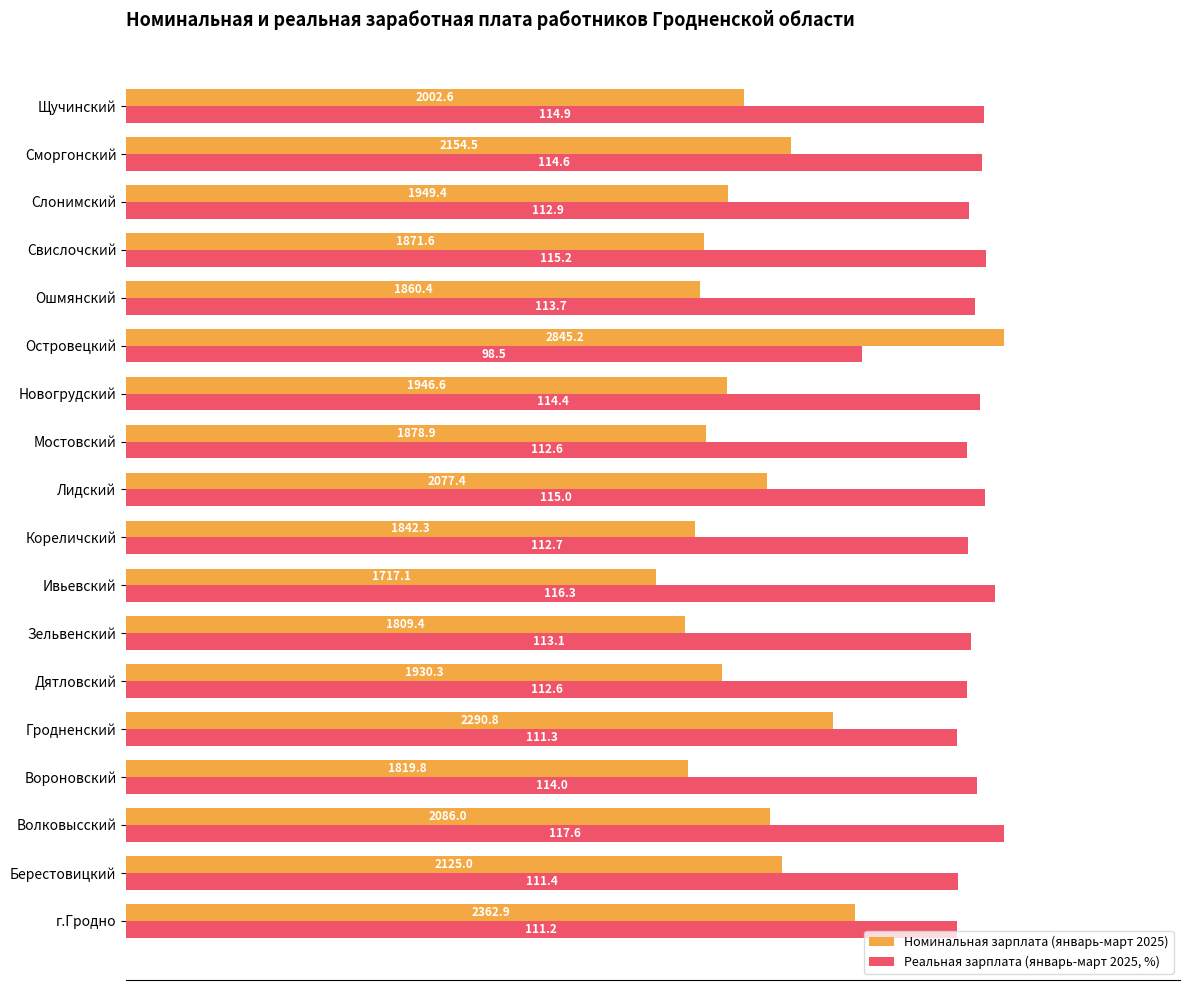

What are all the series names shown in the legend?

Номинальная зарплата (январь-март 2025), Реальная зарплата (январь-март 2025, %)